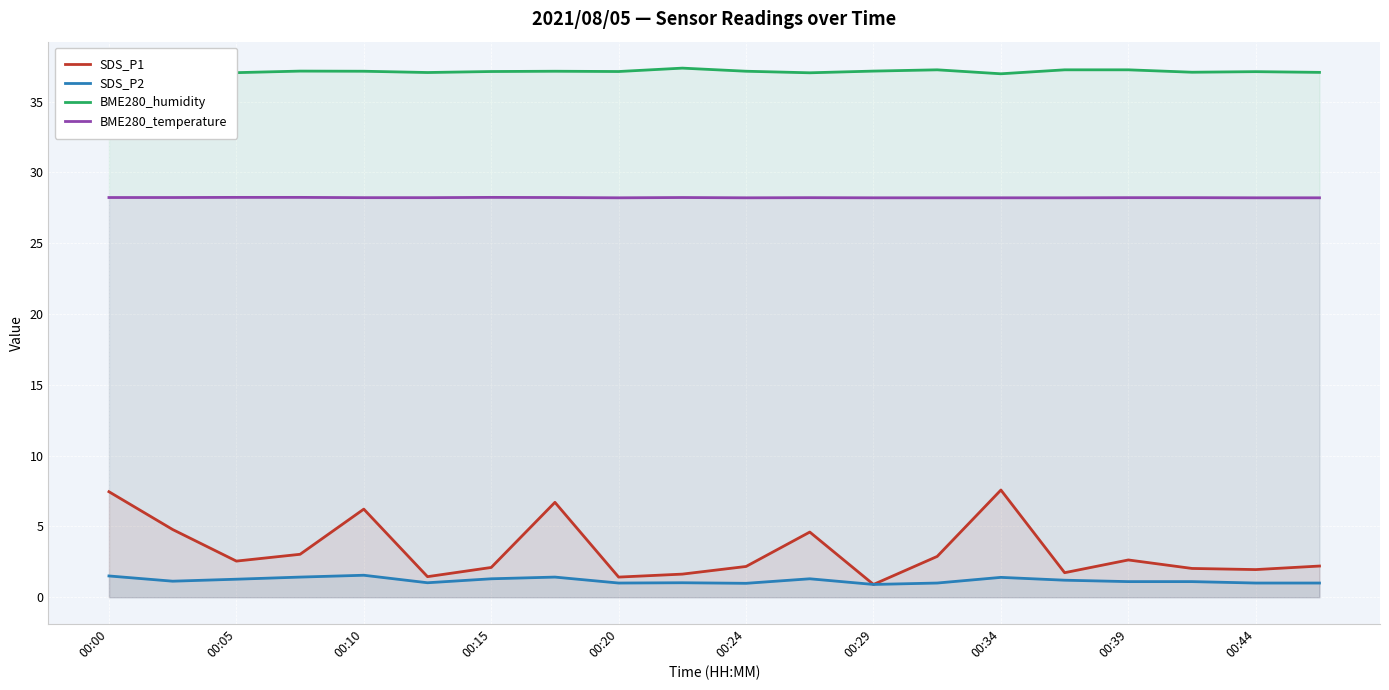

True or false: SDS_P1 has a value of 2.2 at 19.

True